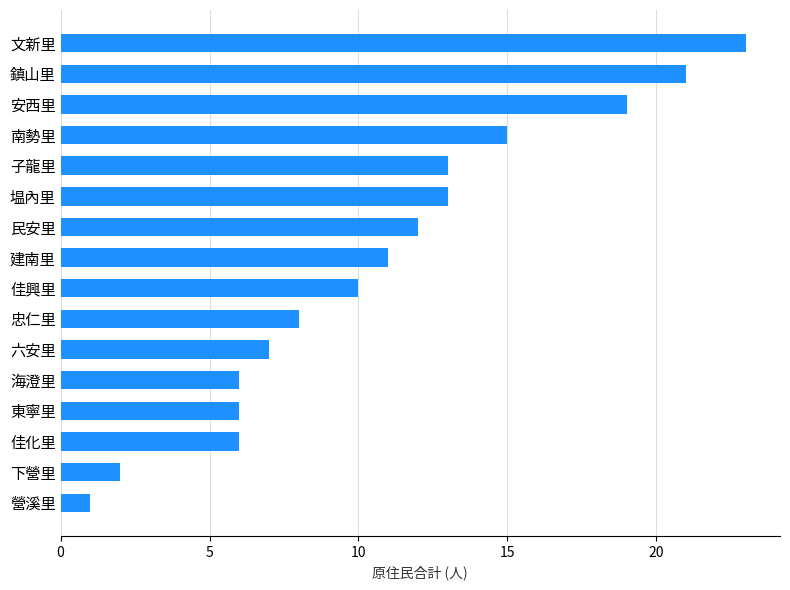

Which has a higher value, 子龍里 or 營溪里?

子龍里